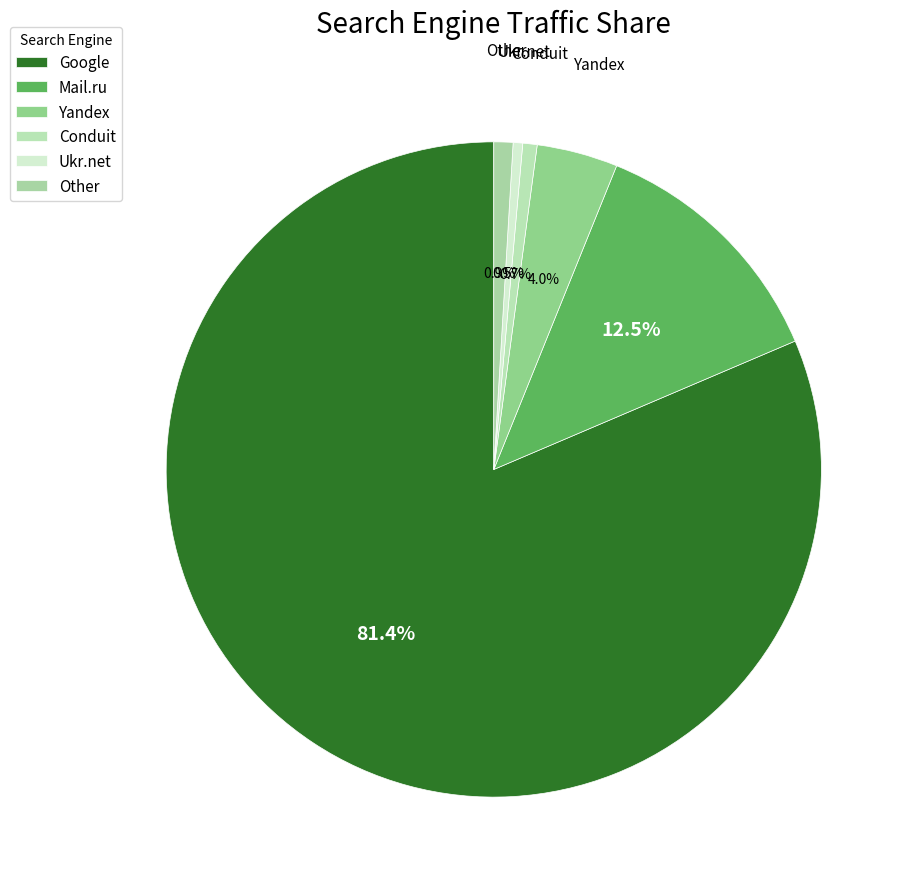

Is the sum of Yandex and Other greater than half?

No